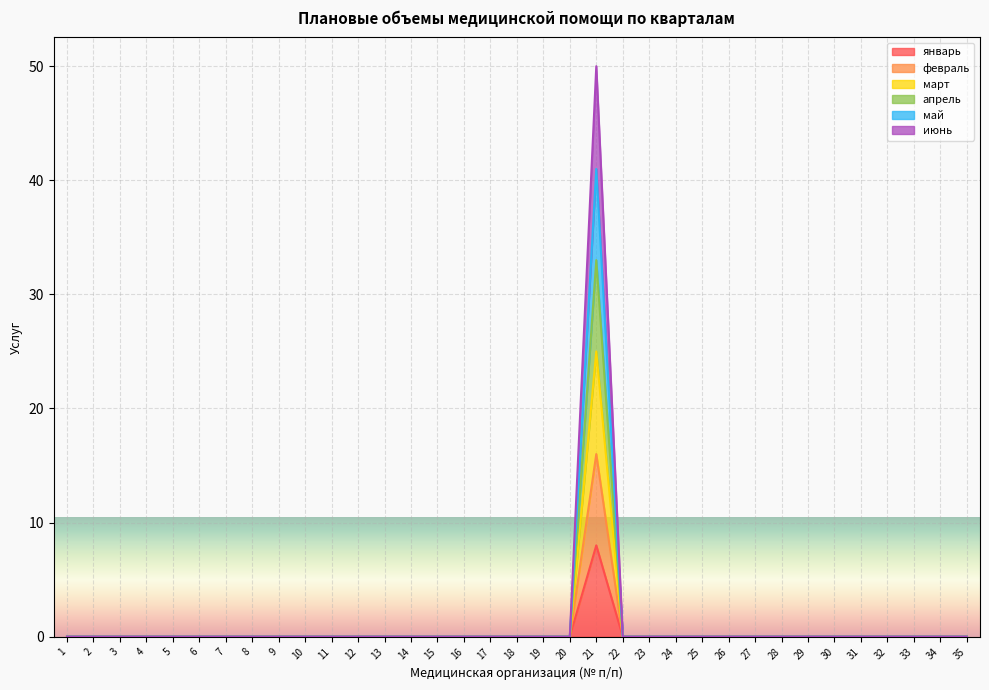

In январь, how many points are higher than both neighbors (excluding endpoints)?

1